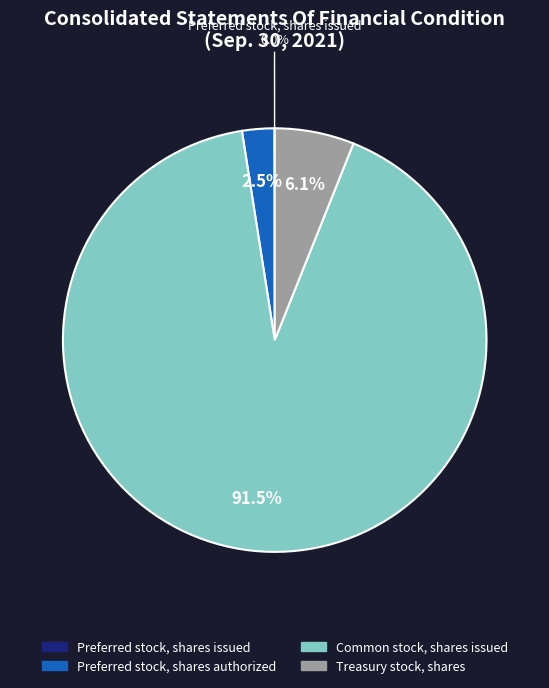

Which slice is the largest?

Common stock, shares issued